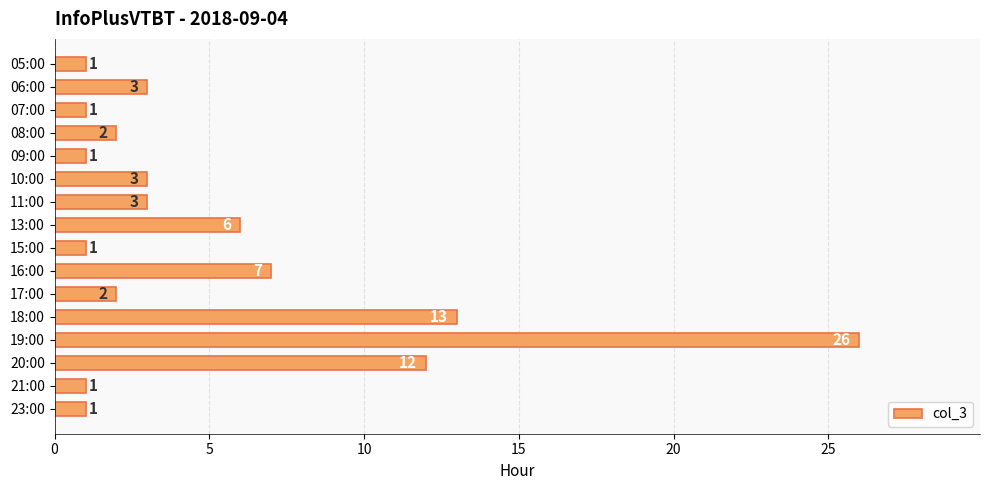

Reading top to bottom, extract all data points from this chart.

05:00=1	06:00=3	07:00=1	08:00=2	09:00=1	10:00=3	11:00=3	13:00=6	15:00=1	16:00=7	17:00=2	18:00=13	19:00=26	20:00=12	21:00=1	23:00=1